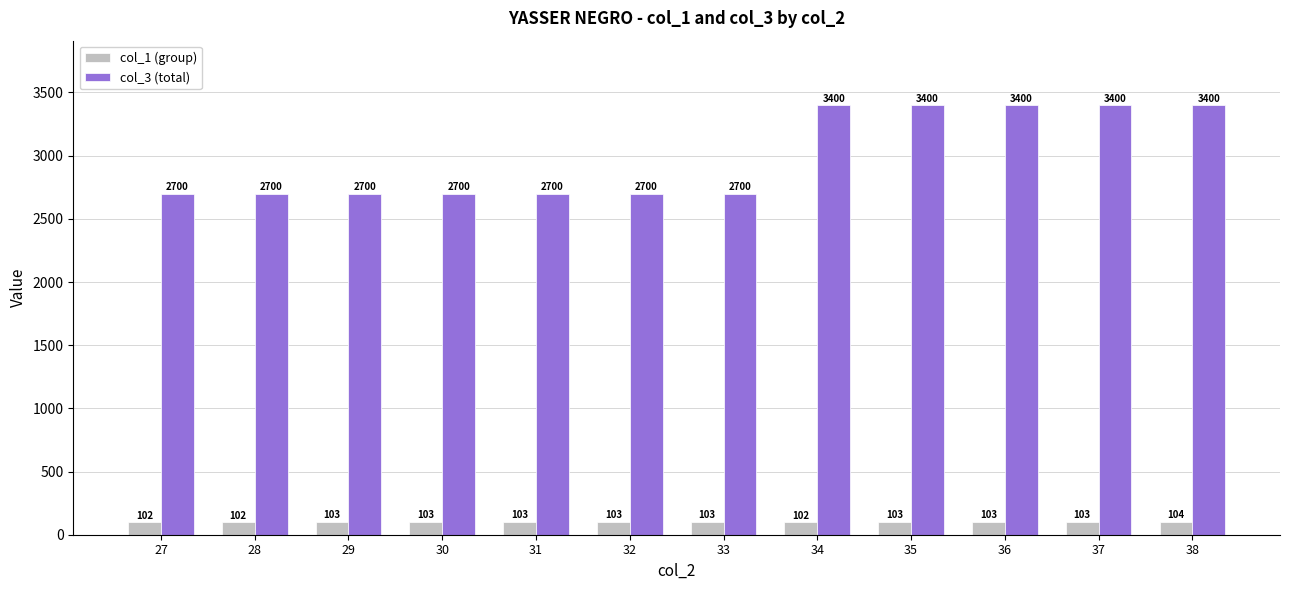

Between 27 and 34, which series saw the biggest shift?

col_3 (total)